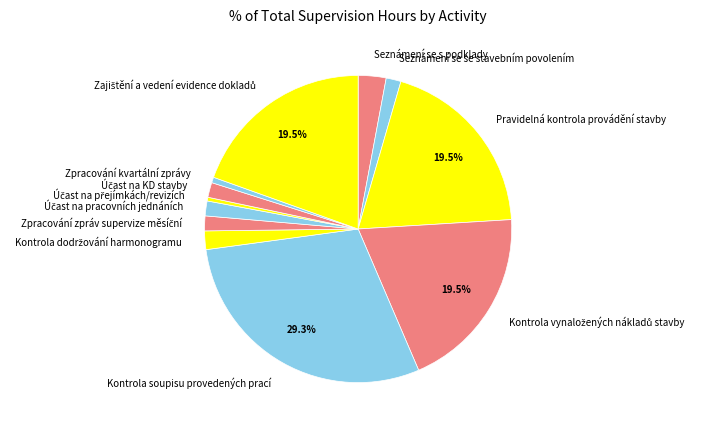

Is there any slice that represents more than half of the pie?

No